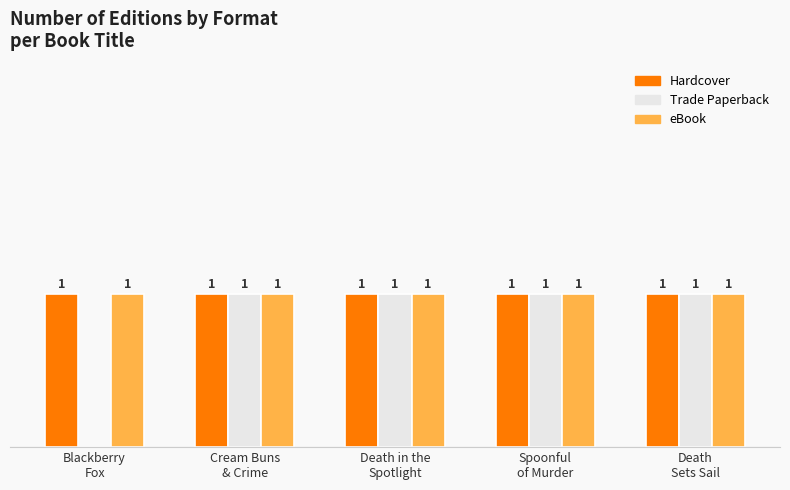

Are the bars horizontal?

No